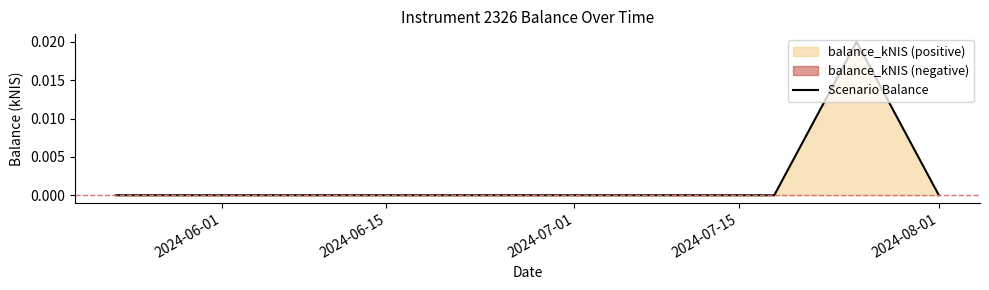

The chart shows a value of 0.0 at 2024-06-01. True or false?

True